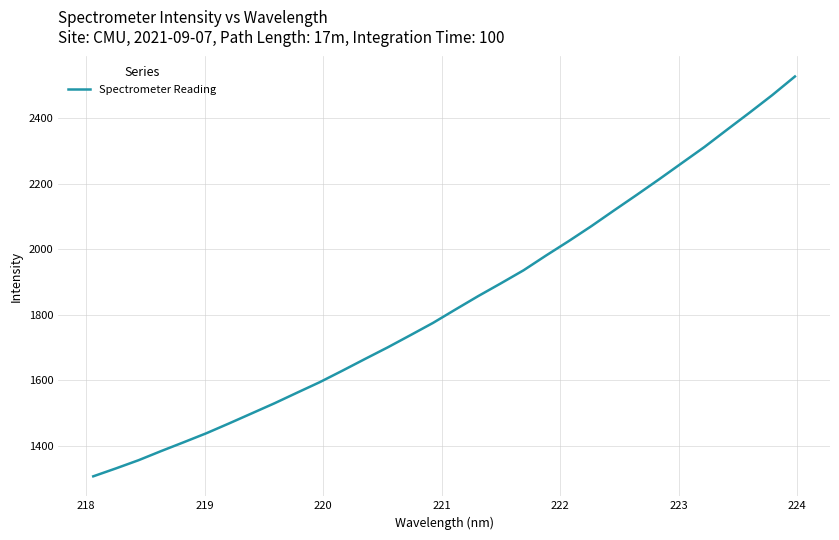

How many values are below 1816?

16